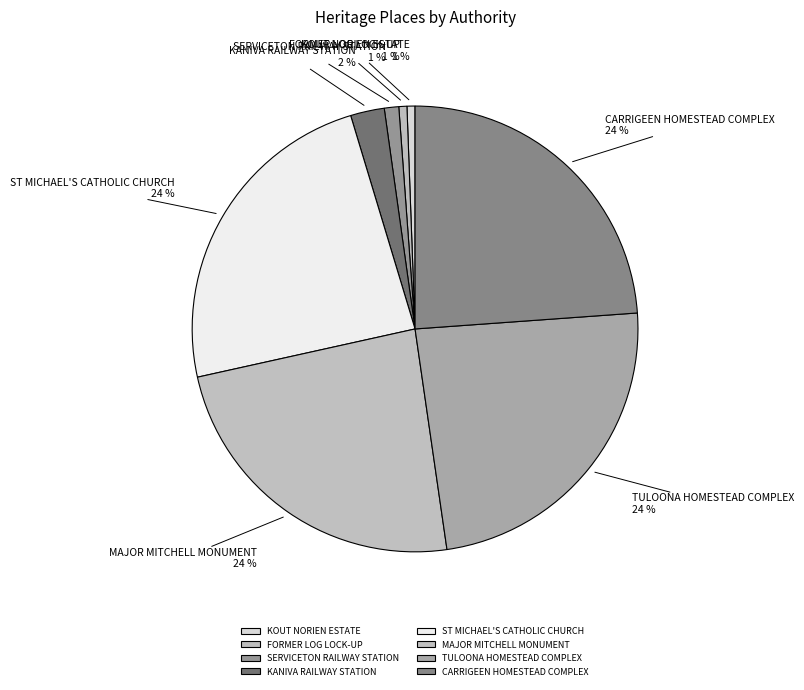

Between TULOONA HOMESTEAD COMPLEX and KANIVA RAILWAY STATION, which is larger?

TULOONA HOMESTEAD COMPLEX